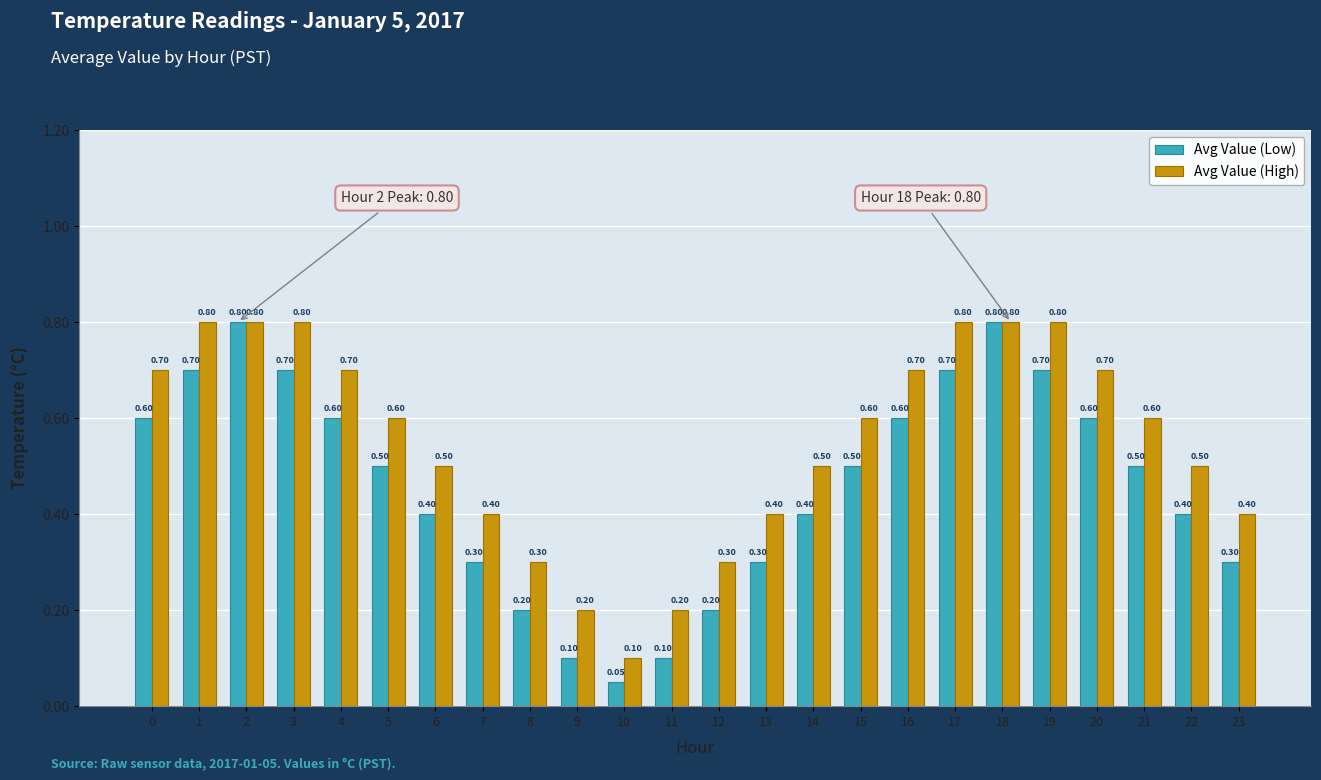

What is the difference between the maximum and minimum values in the Avg Value (High) series?

0.7